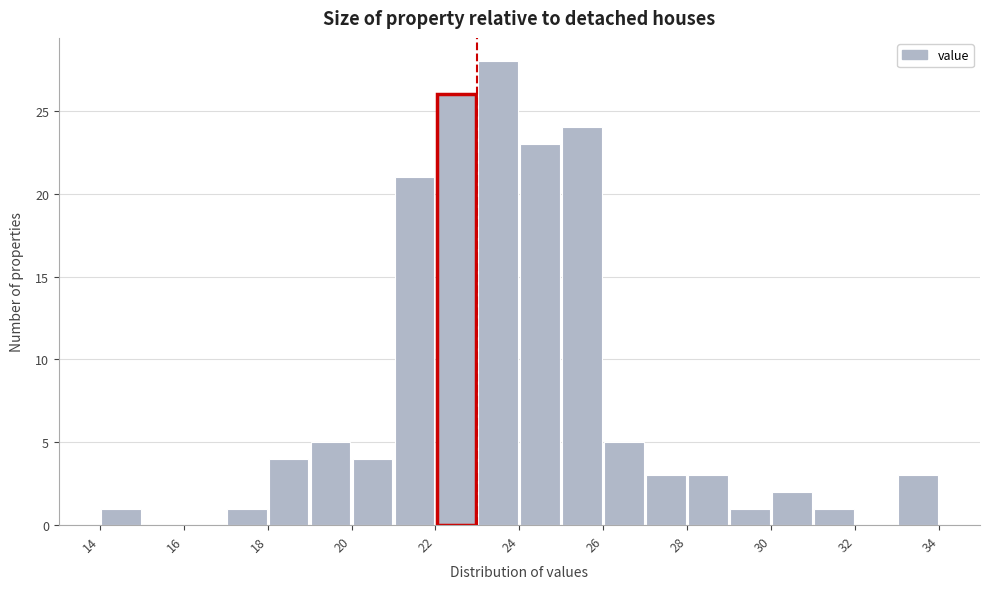

Reading left to right, transcribe this chart: for each bar, give the range it covers on the x-axis and its height. The values are not printed on the chart, so give them approximately, as read against the axis.

14 to 15: 1
15 to 16: 0
16 to 17: 0
17 to 18: 1
18 to 19: 4
19 to 20: 5
20 to 21: 4
21 to 22: 21
22 to 23: 26
23 to 24: 28
24 to 25: 23
25 to 26: 24
26 to 27: 5
27 to 28: 3
28 to 29: 3
29 to 30: 1
30 to 31: 2
31 to 32: 1
32 to 33: 0
33 to 34: 3